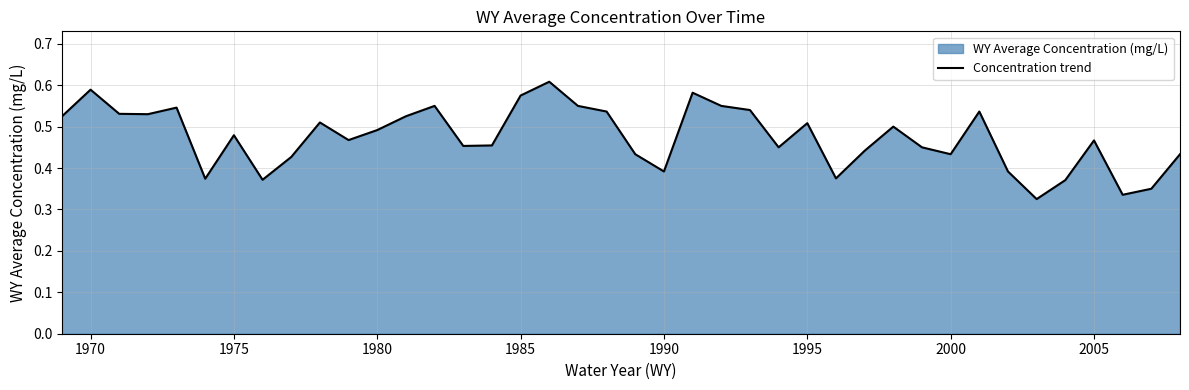

Is it true that the value at 1985 is 0.8?

False